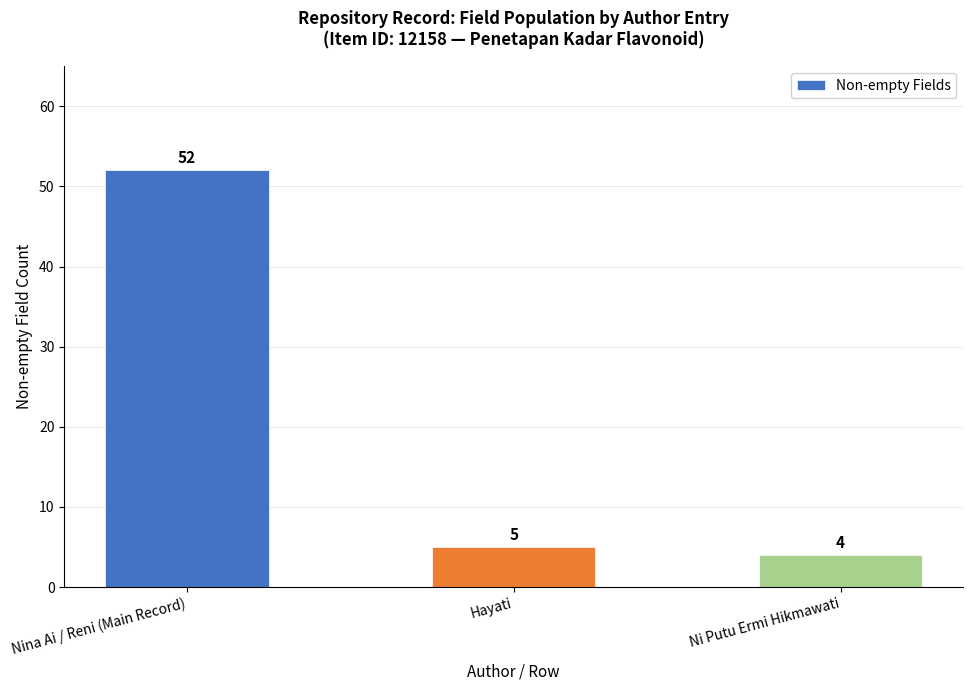

What is the difference between the maximum and second lowest values?

47